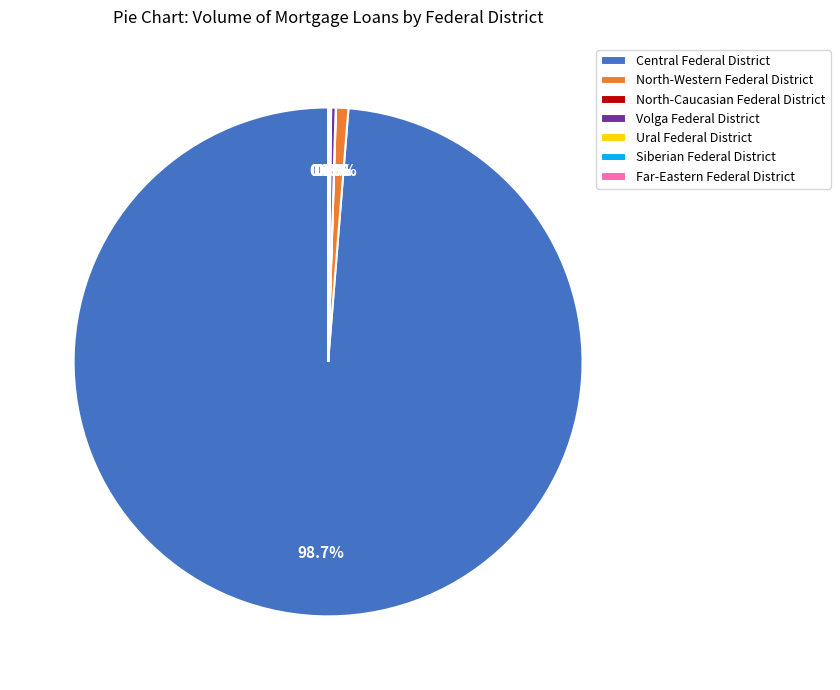

Between Volga Federal District and Central Federal District, which is larger?

Central Federal District